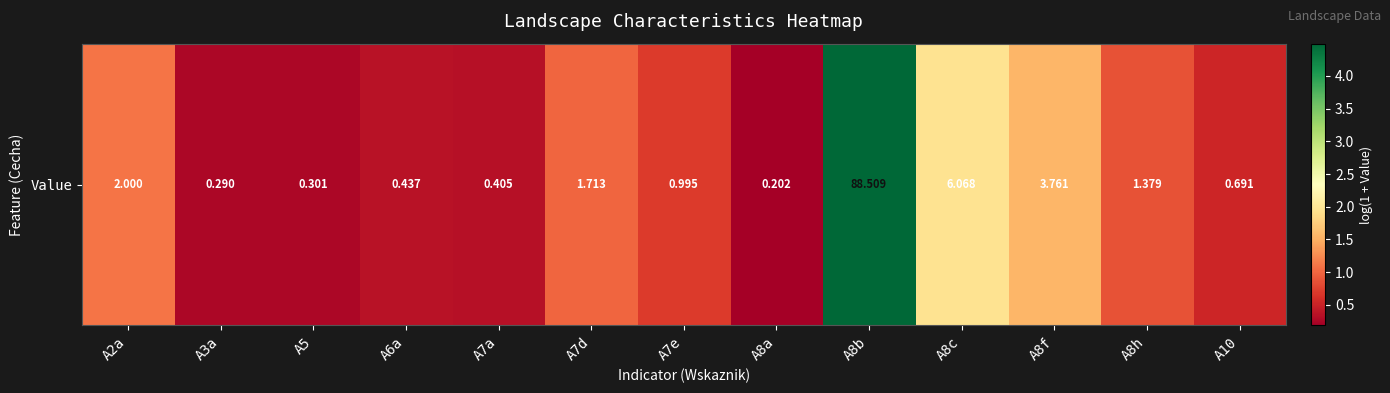

Rank the categories by value from highest to lowest.

A8b, A8c, A8f, A2a, A7d, A8h, A7e, A10, A6a, A7a, A5, A3a, A8a